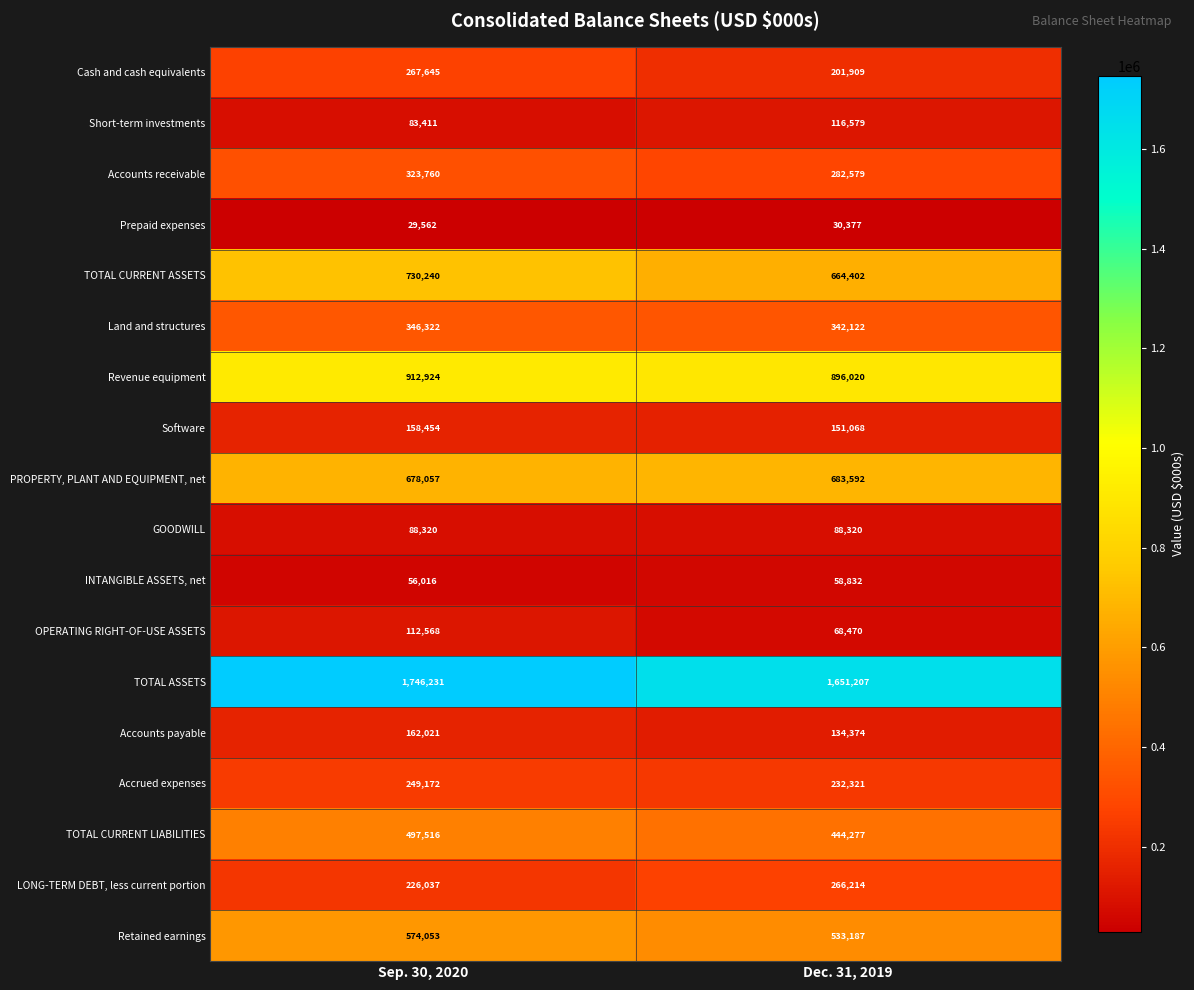

True or false: TOTAL CURRENT LIABILITIES has a value of 618897 at Dec. 31, 2019.

False